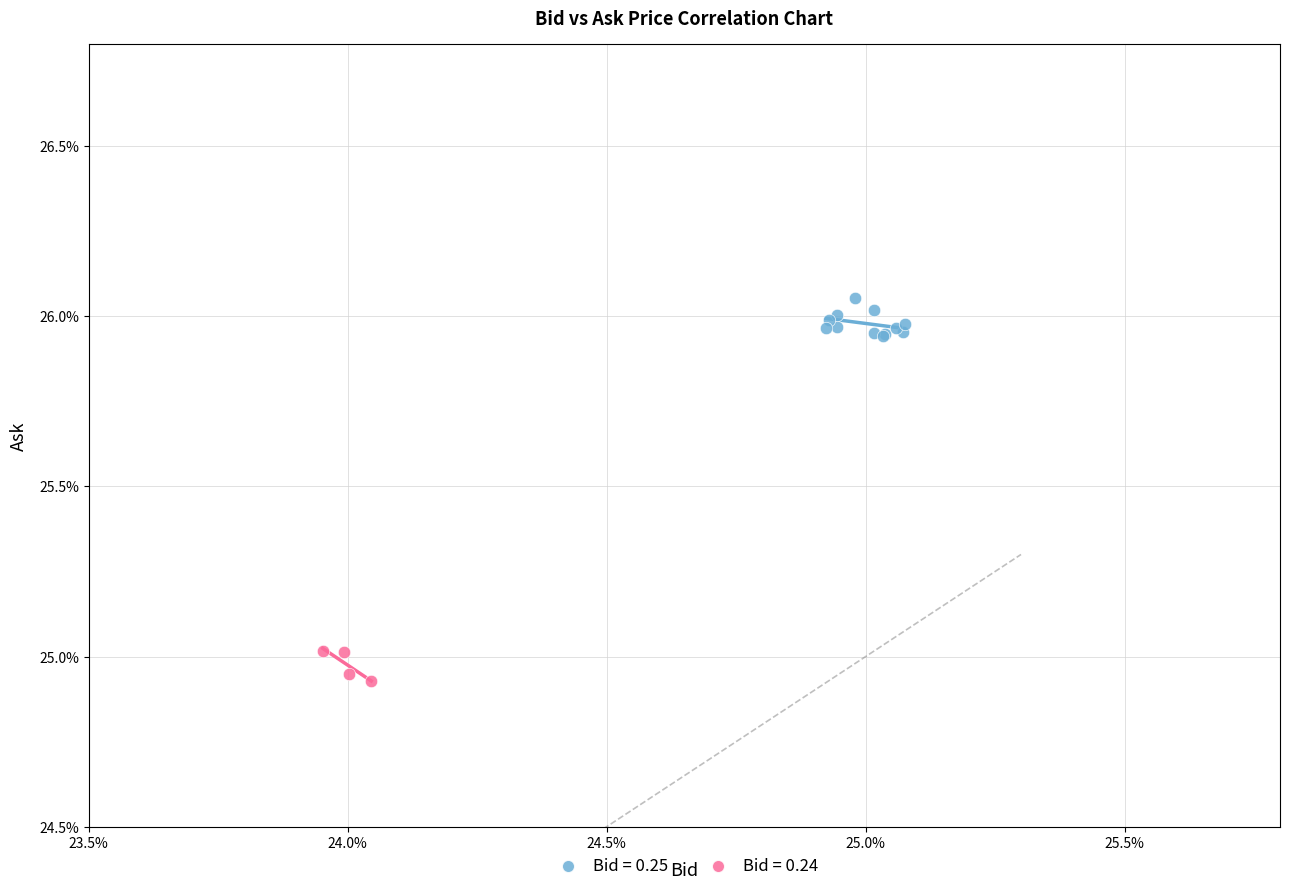

Which series contains the lowest Y value?

Bid = 0.24